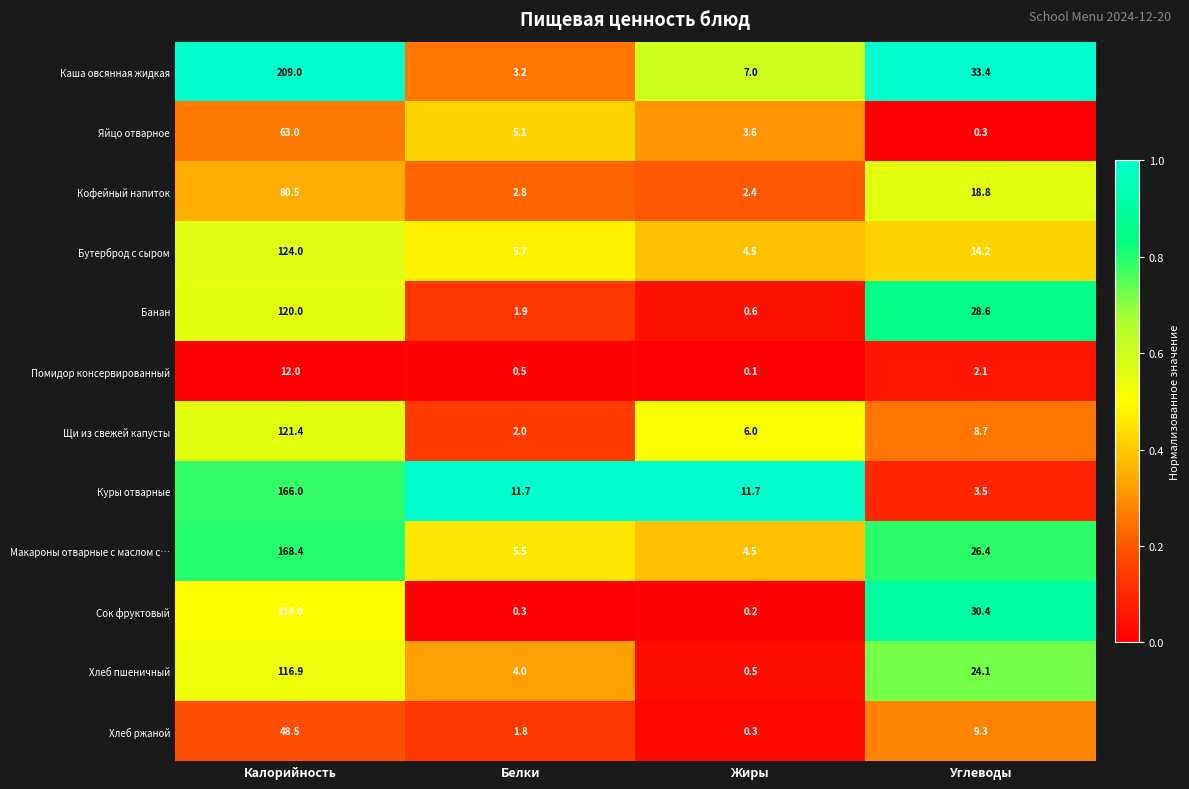

Count the number of categories in the chart.

4